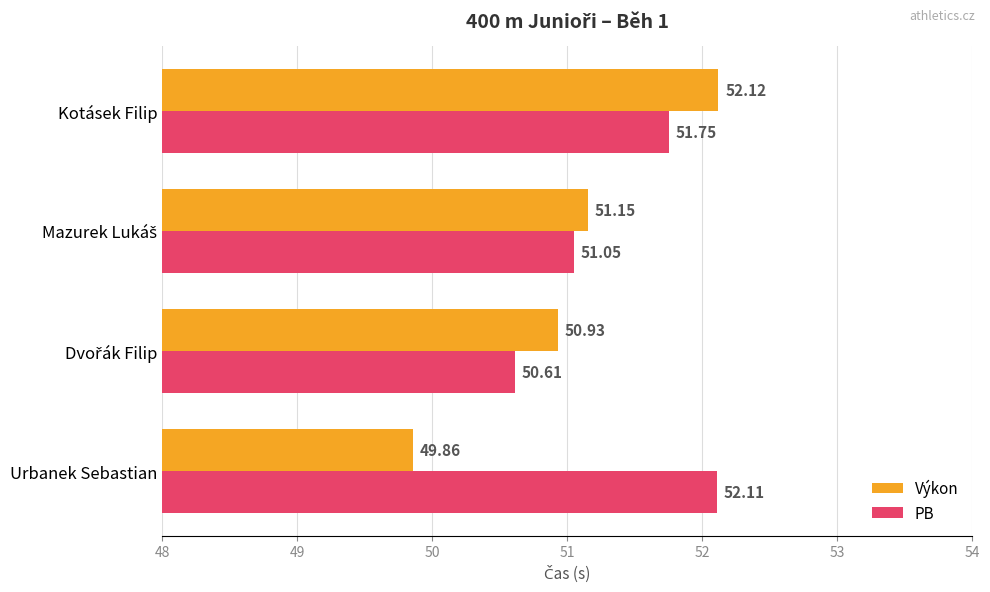

At which category is the sum across all series the highest?

Kotásek Filip